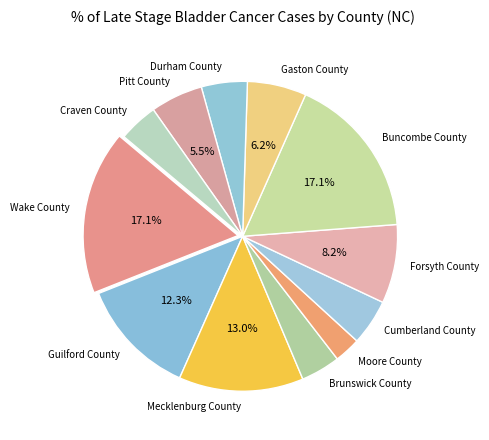

Does Buncombe County account for over 50% of the chart?

No